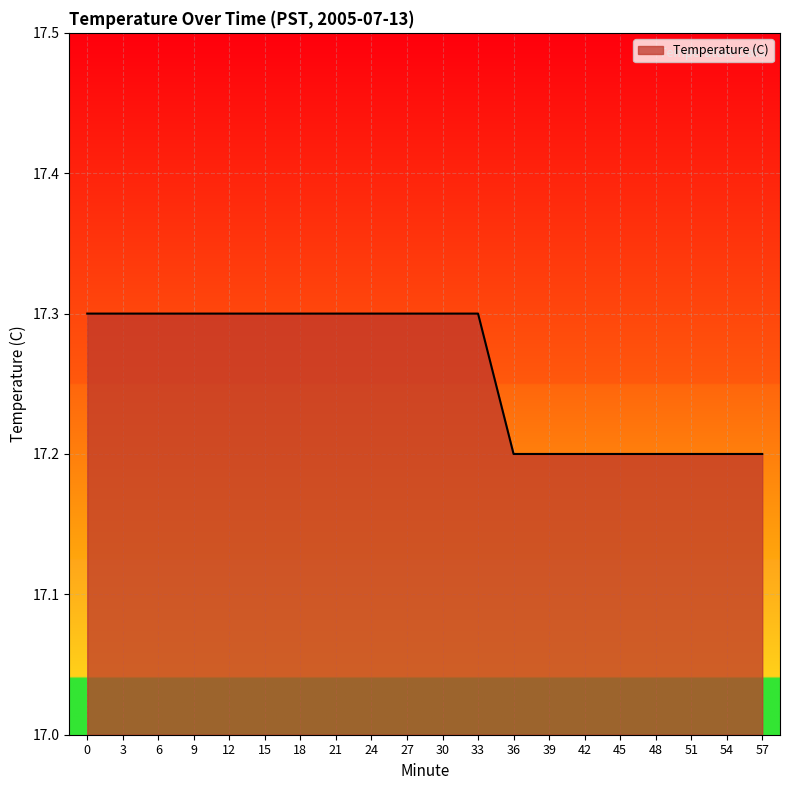

What is the maximum value shown in the chart?

17.3